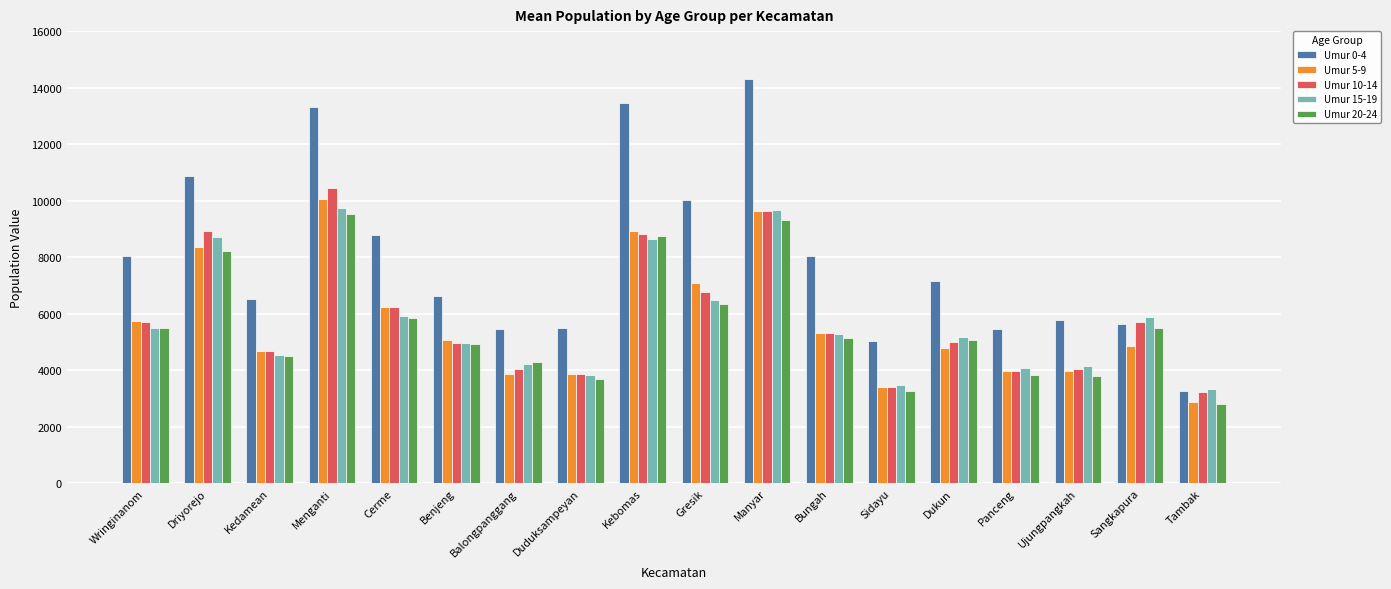

Which series has the widest spread of values?

Umur 0-4